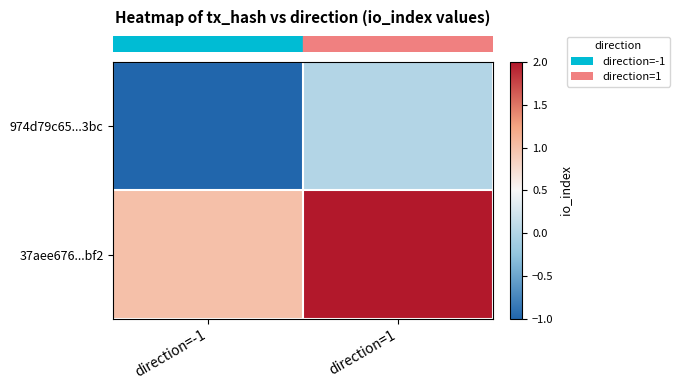

At which category is the sum across all series the highest?

direction=1